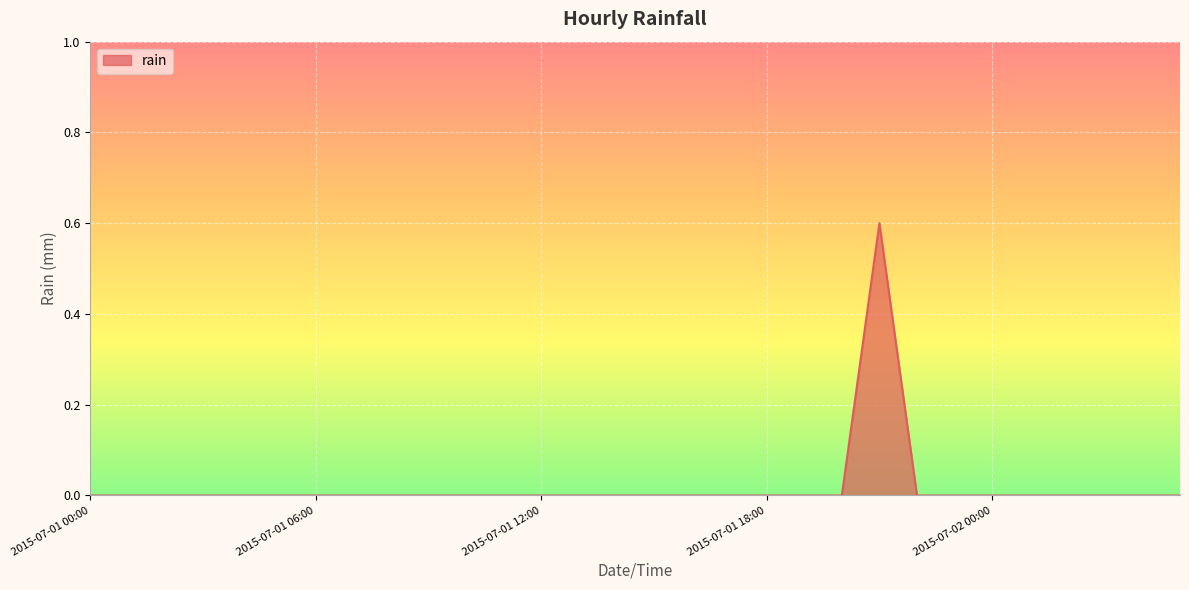

What is the maximum value shown in the chart?

0.6